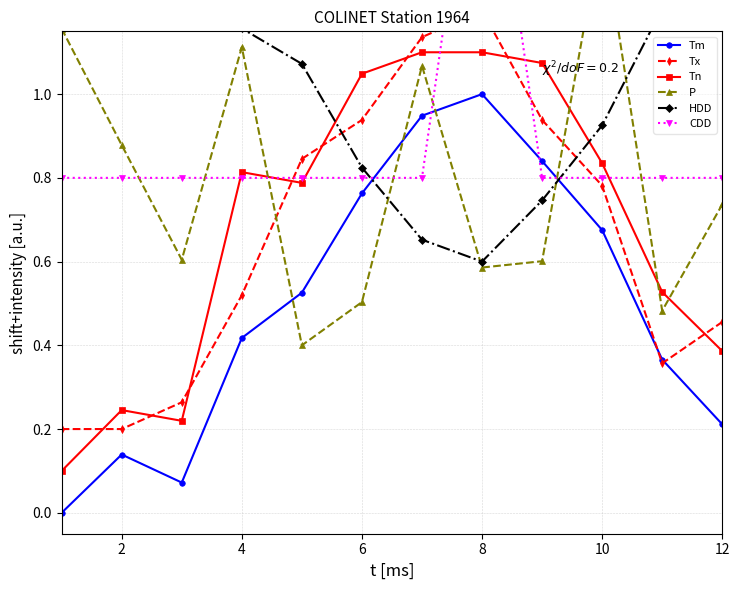

The Tn series shows 0.4 at 6. True or false?

False